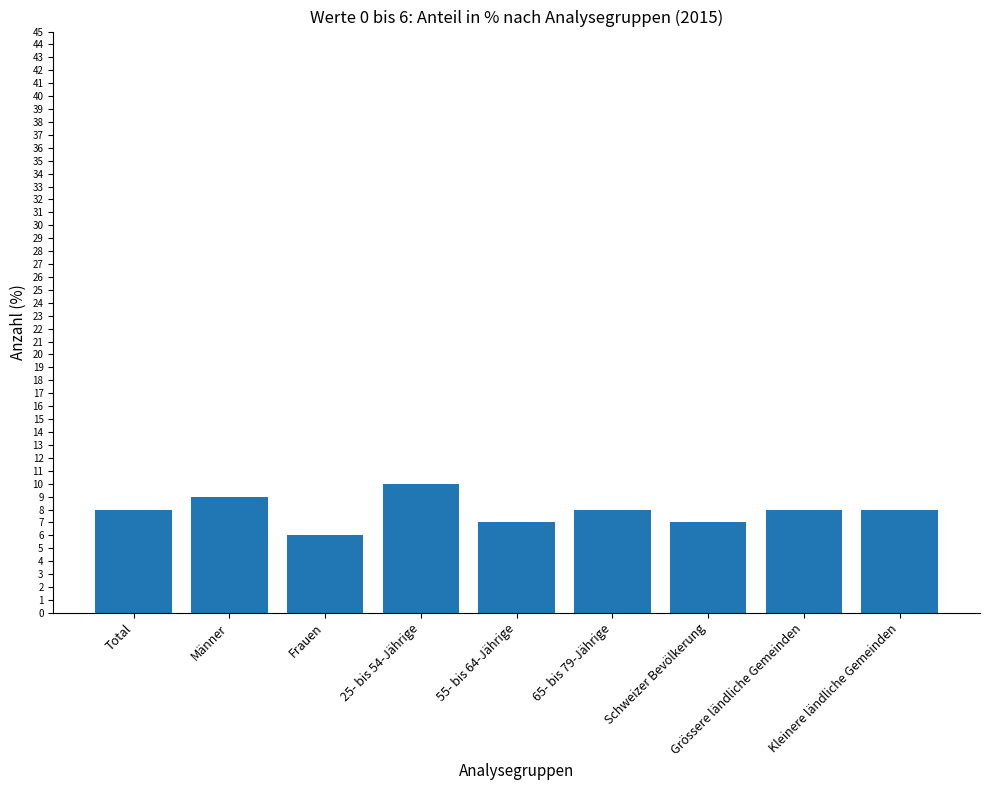

The value at Schweizer Bevölkerung is 7. True or false?

True